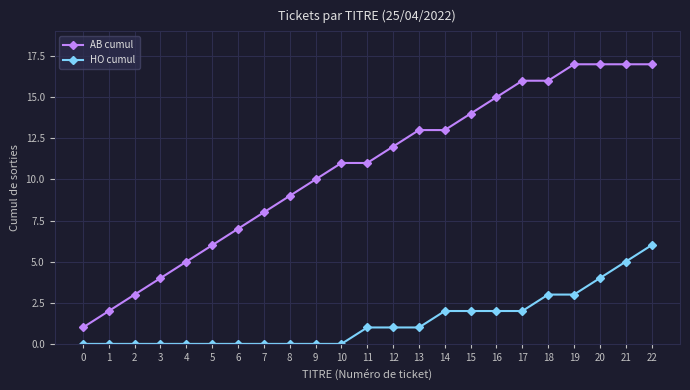

True or false: AB cumul and HO cumul cross at least once.

False